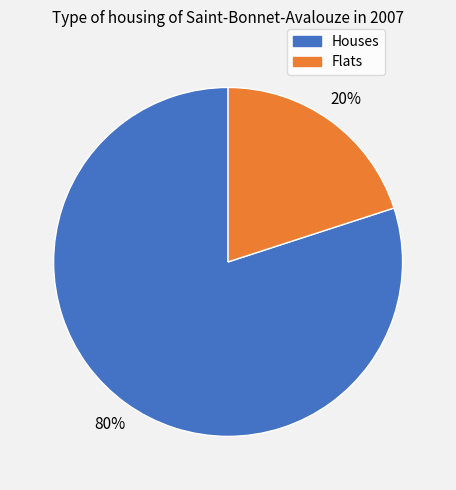

To the nearest percent, what is the difference between the largest and smallest slice percentages?

60%